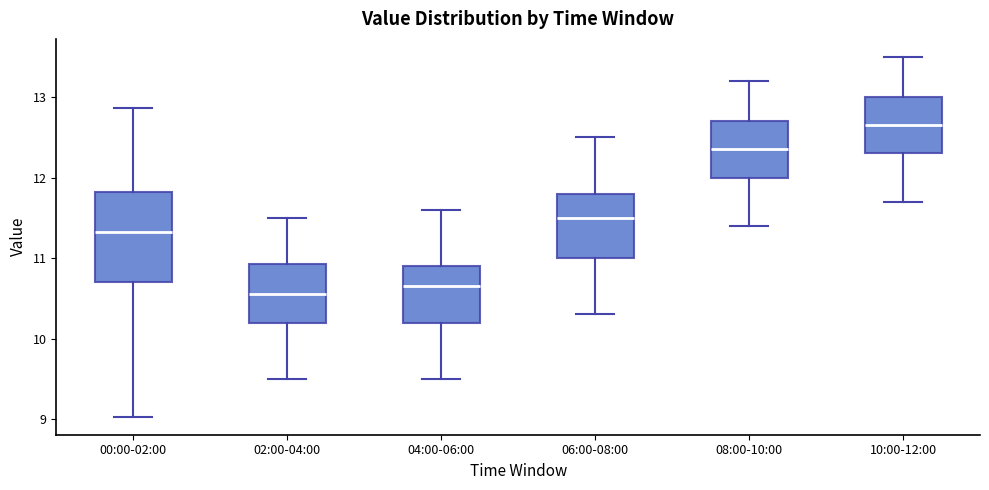

Which box has the highest median line?

10:00-12:00